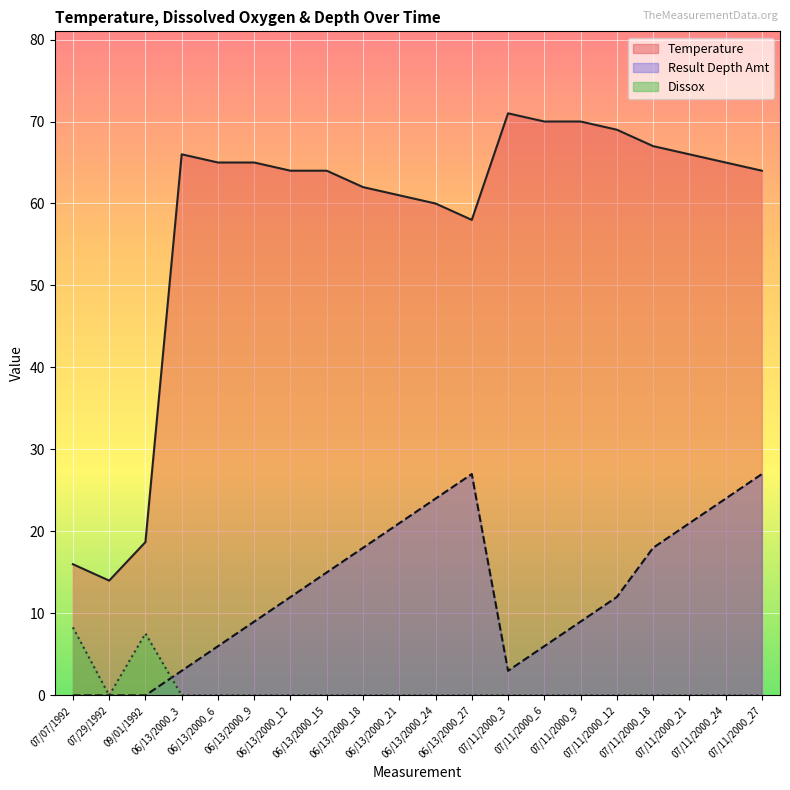

Rank the series by their maximum value, from lowest to highest.

Dissox, Result Depth Amt, Temperature